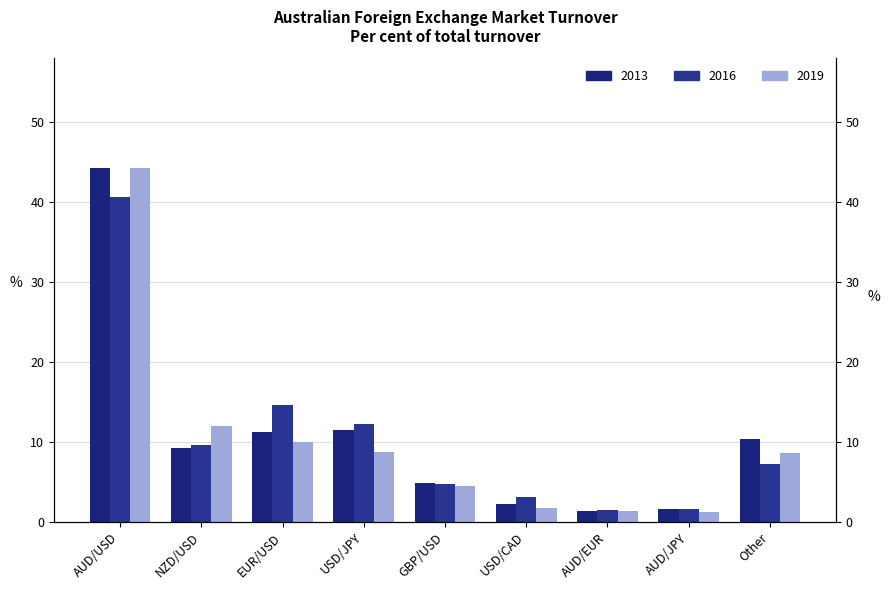

True or false: 2001 has a value of 2.2 at USD/CAD.

True